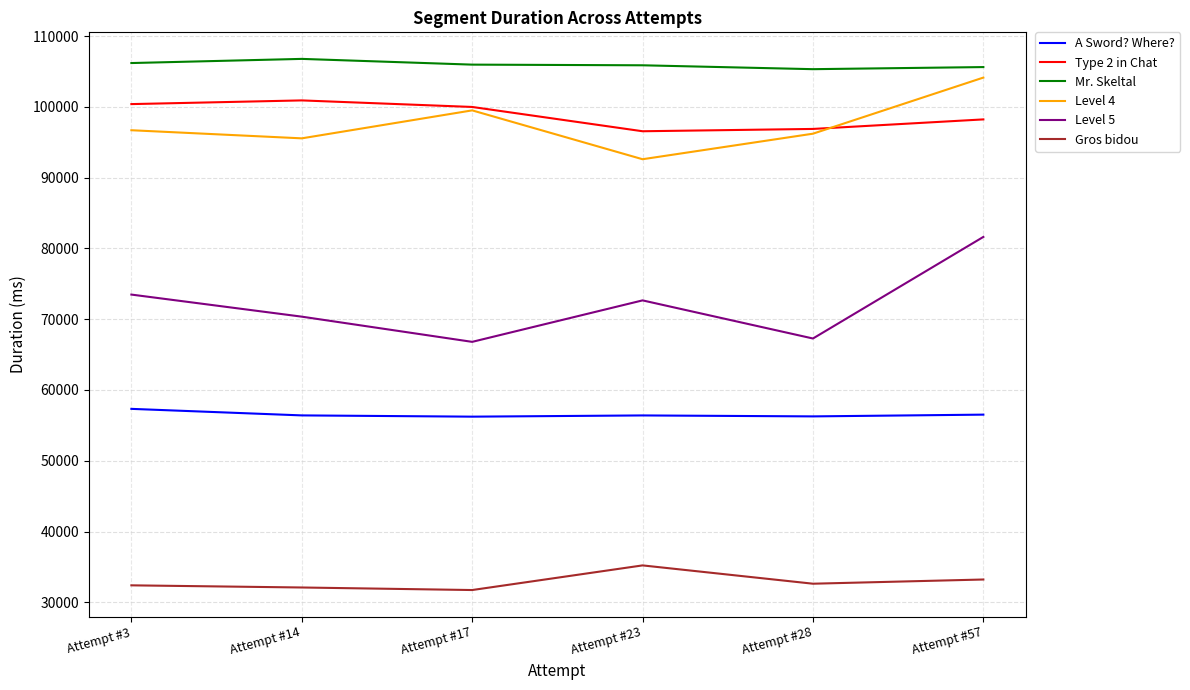

Is the value of Type 2 in Chat at Attempt #57 greater than the value of Mr. Skeltal at Attempt #14?

No